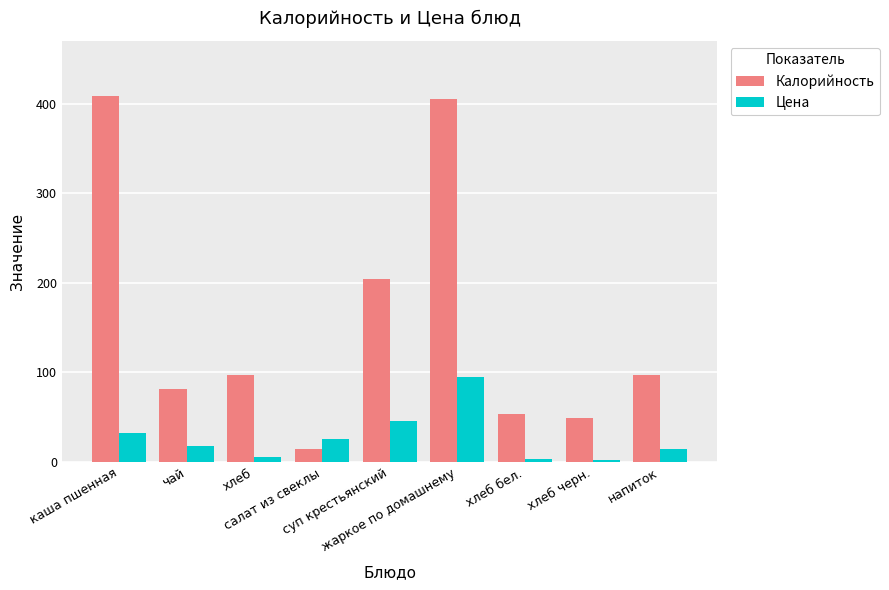

Does the chart contain any negative values?

No